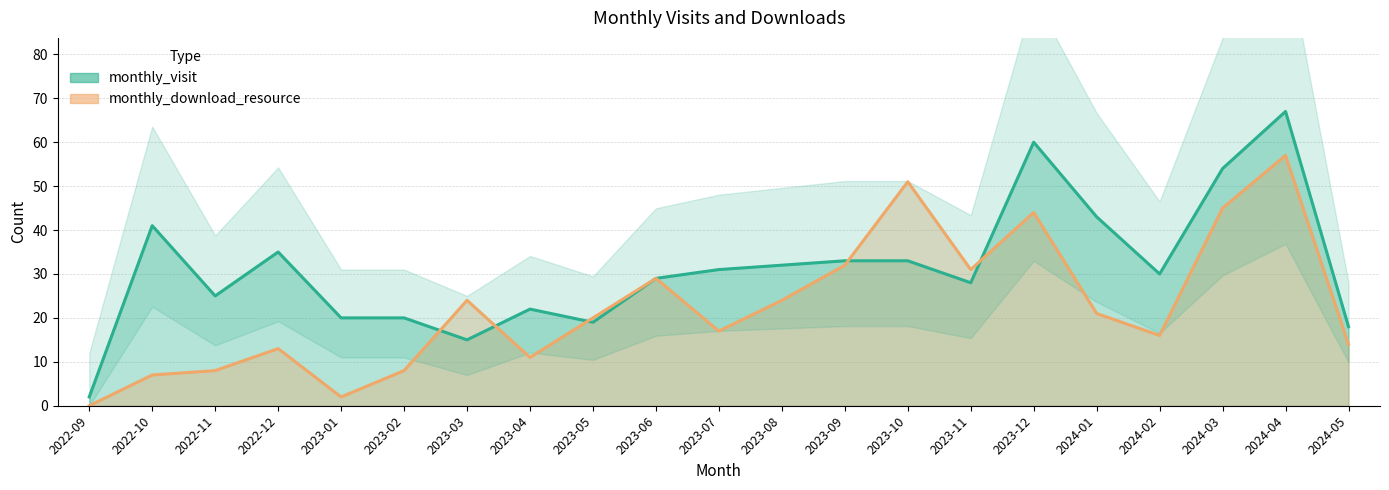

What position from the left is 2022-11?

3